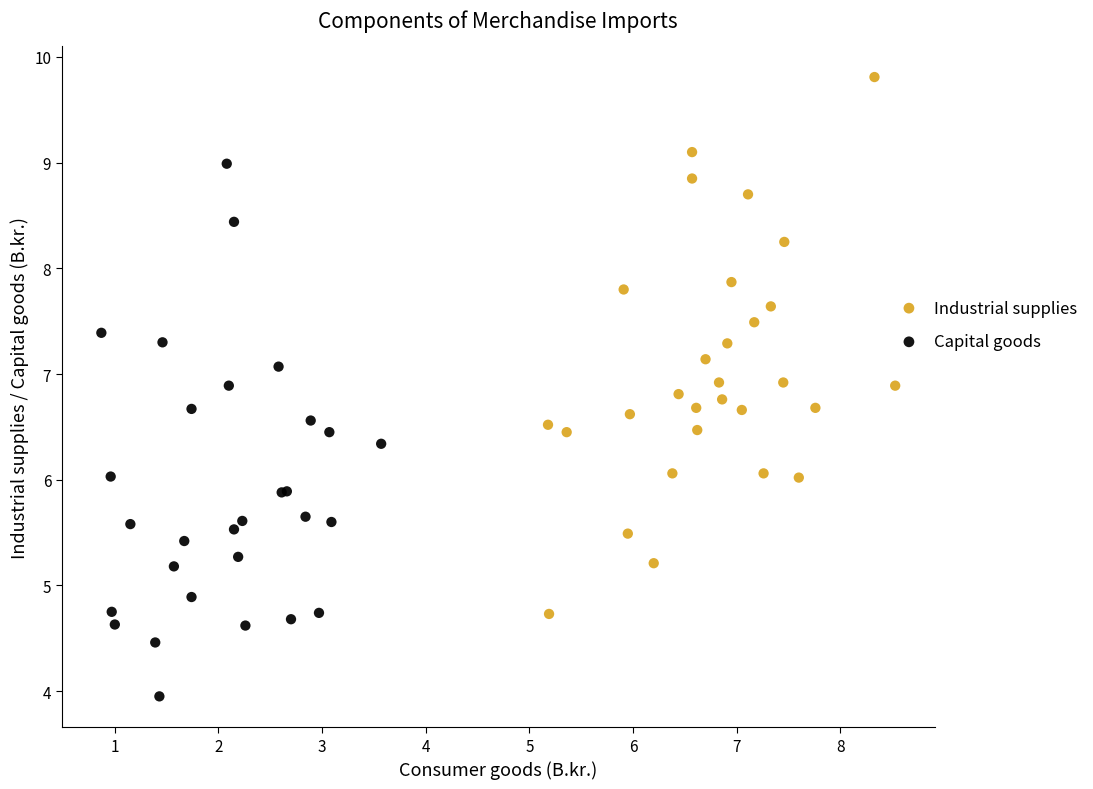

What are all the series names shown in the legend?

Industrial supplies, Capital goods